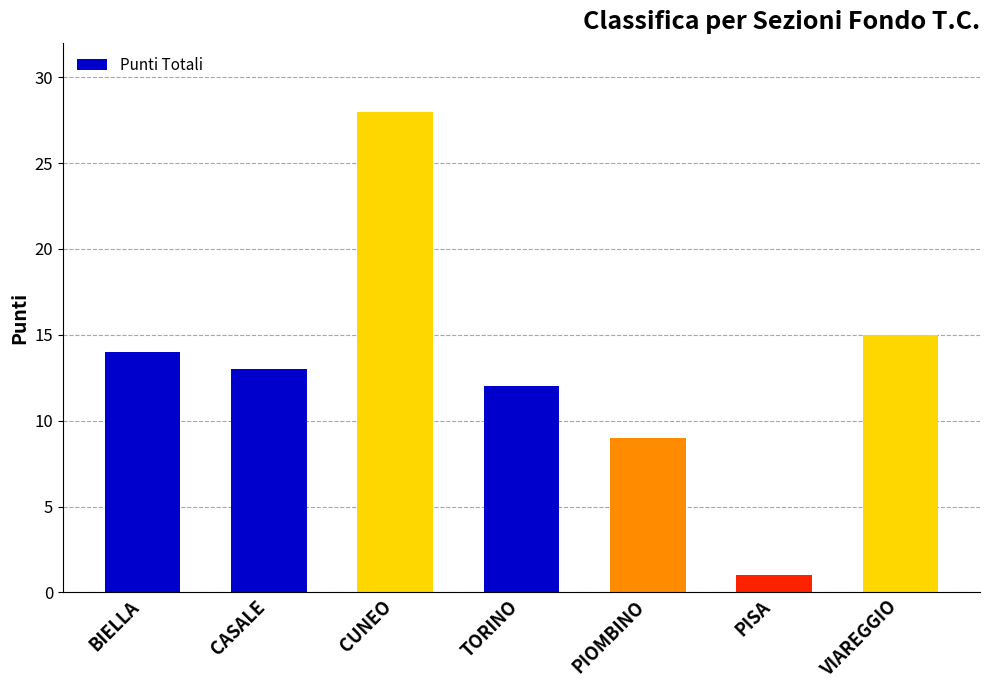

Reading left to right, what are all the values shown in this chart?

BIELLA=14	CASALE=13	CUNEO=28	TORINO=12	PIOMBINO=9	PISA=1	VIAREGGIO=15